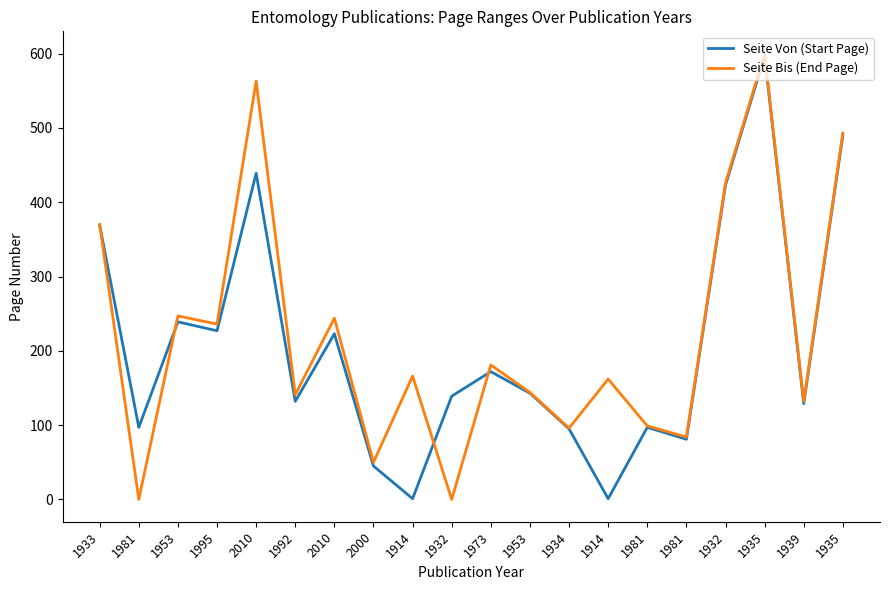

What is the difference between the Seite Von (Start Page) values at 2010 and 1953?

80